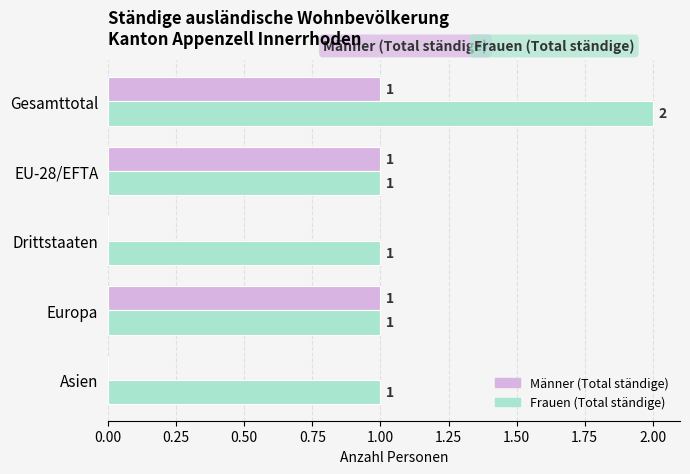

Which series has the largest total across all categories?

Frauen (Total ständige)